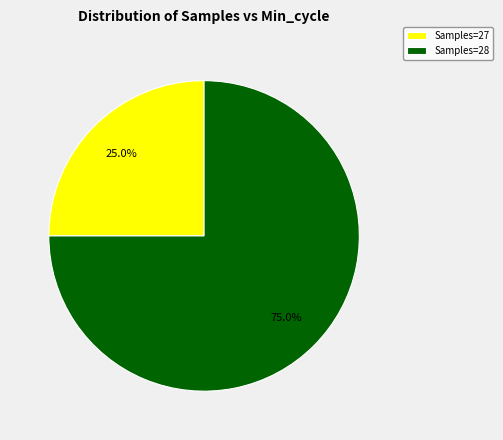

Rank the categories by value from highest to lowest.

Samples=28, Samples=27